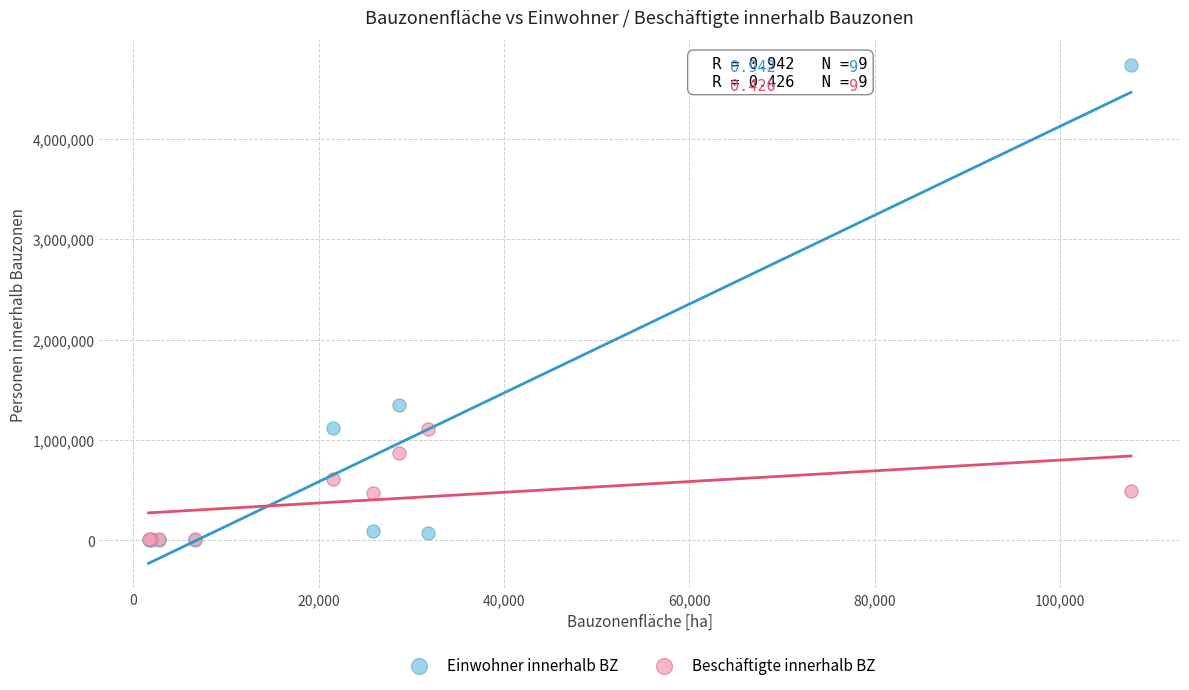

Which series reaches the maximum Y coordinate?

Einwohner innerhalb BZ